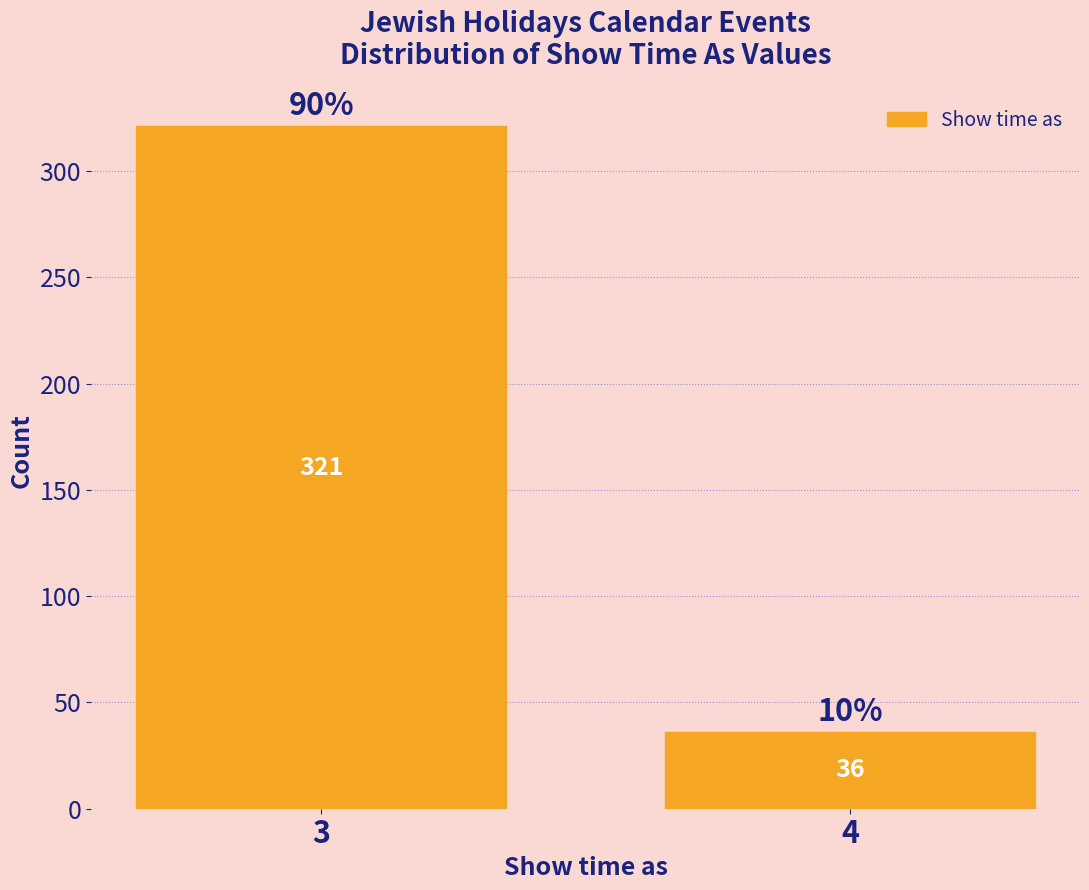

Reading left to right, extract all data points from this chart.

321	36